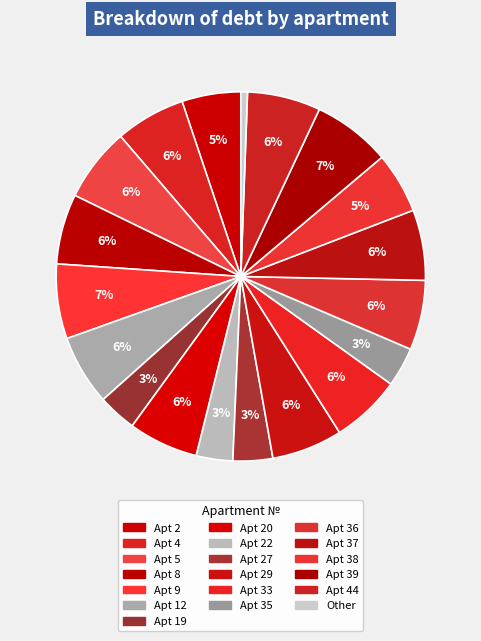

What is the largest slice in the pie chart?

39